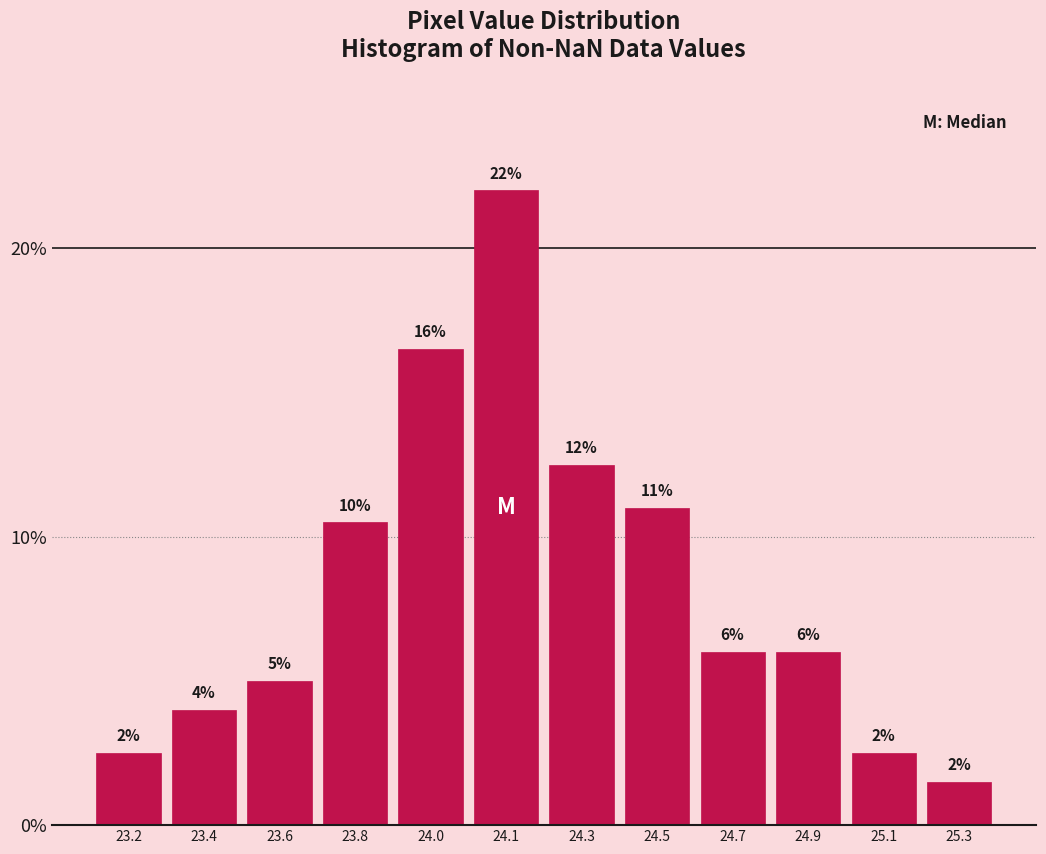

What is the label of the 7th bar from the left?

24.3